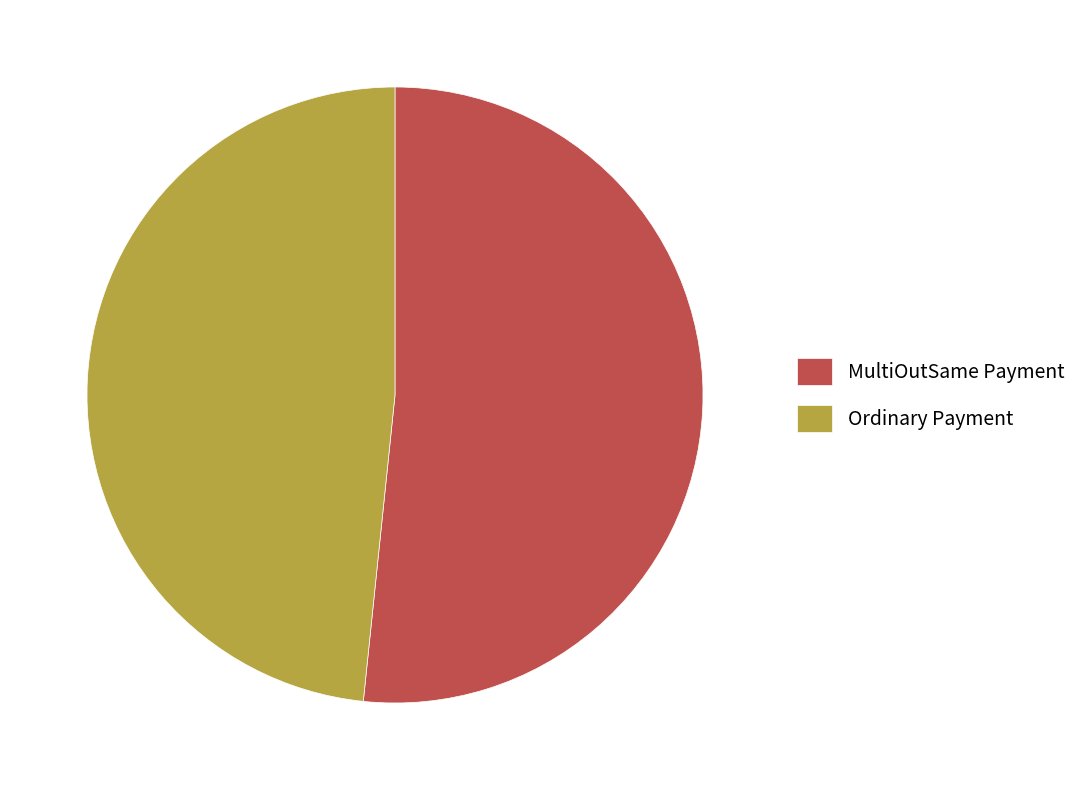

Combined, do MultiOutSame Payment and Ordinary Payment account for over 50%?

Yes